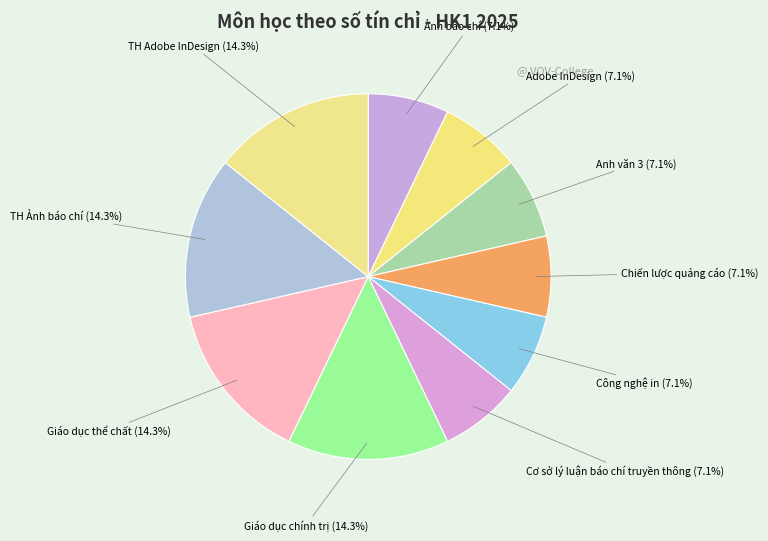

What is the ratio of the value at Adobe InDesign to the value at TH Ảnh báo chí?

0.5